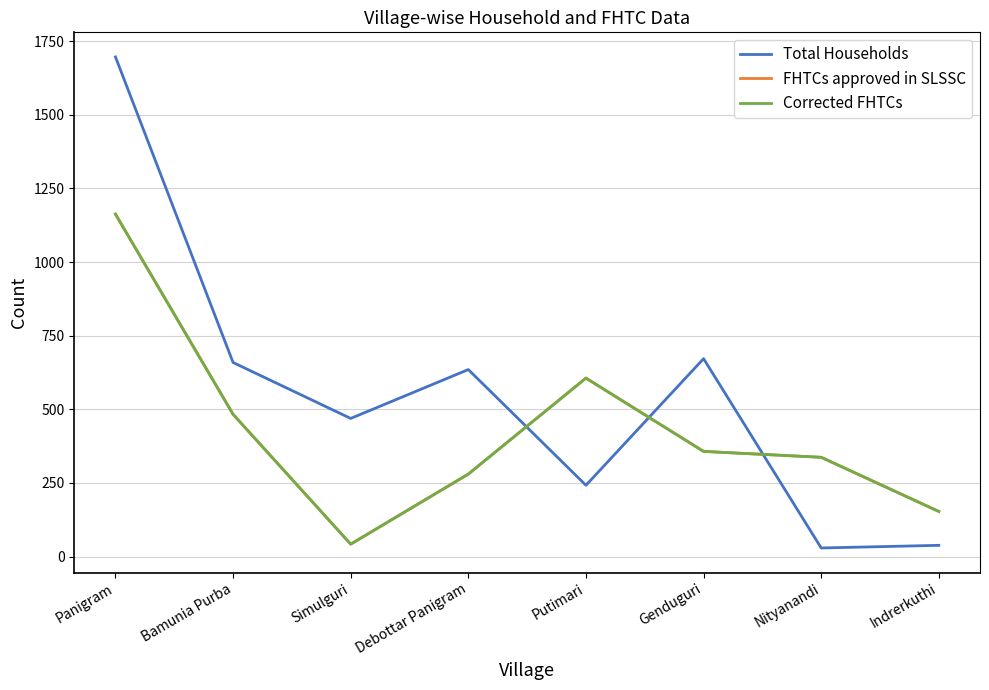

True or false: Corrected FHTCs and FHTCs approved in SLSSC intersect in this chart.

False